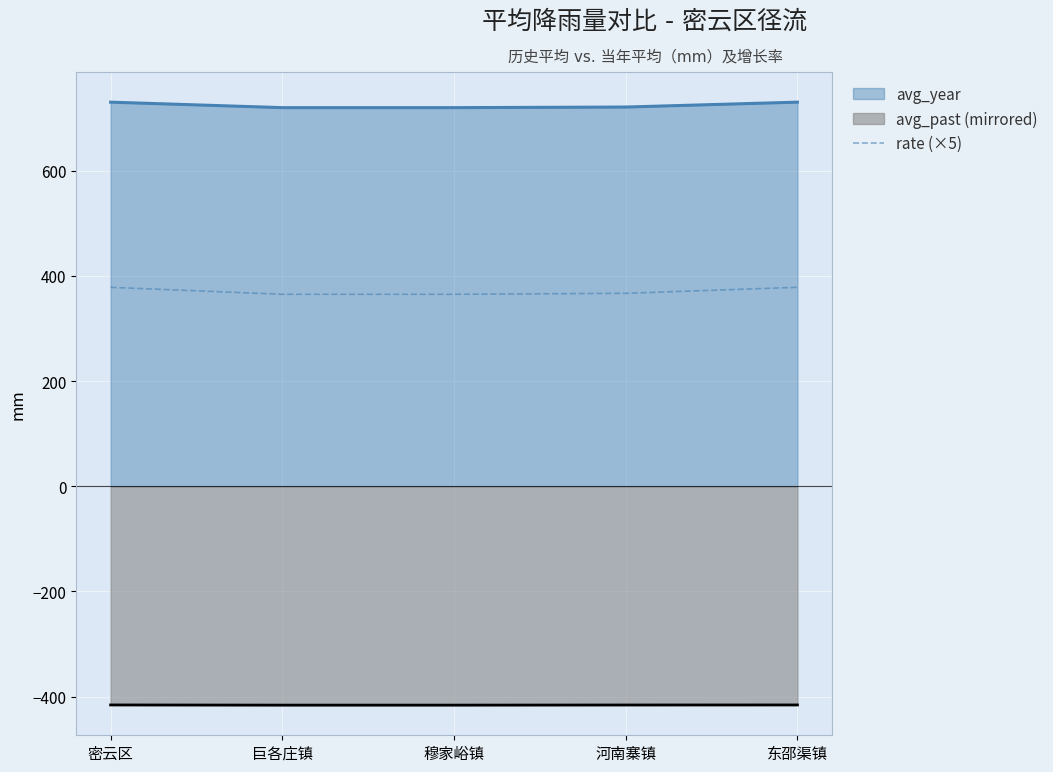

Is it true that rate (×5) equals 364.9 at 穆家峪镇?

True